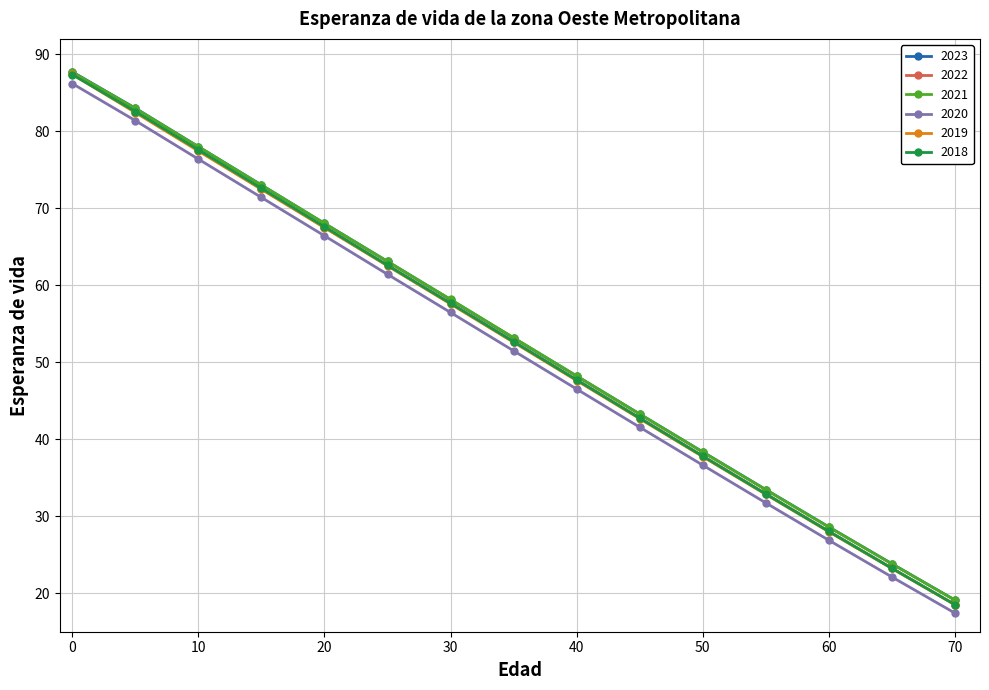

What is the value of the 2020 point at the 1st from the left?

86.2